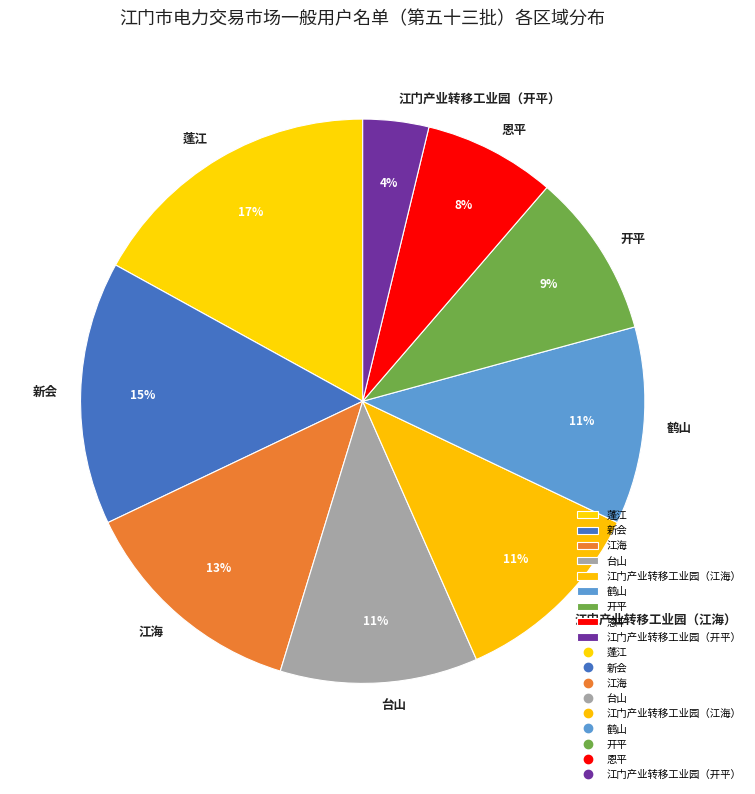

Between 蓬江 and 鹤山, which is larger?

蓬江